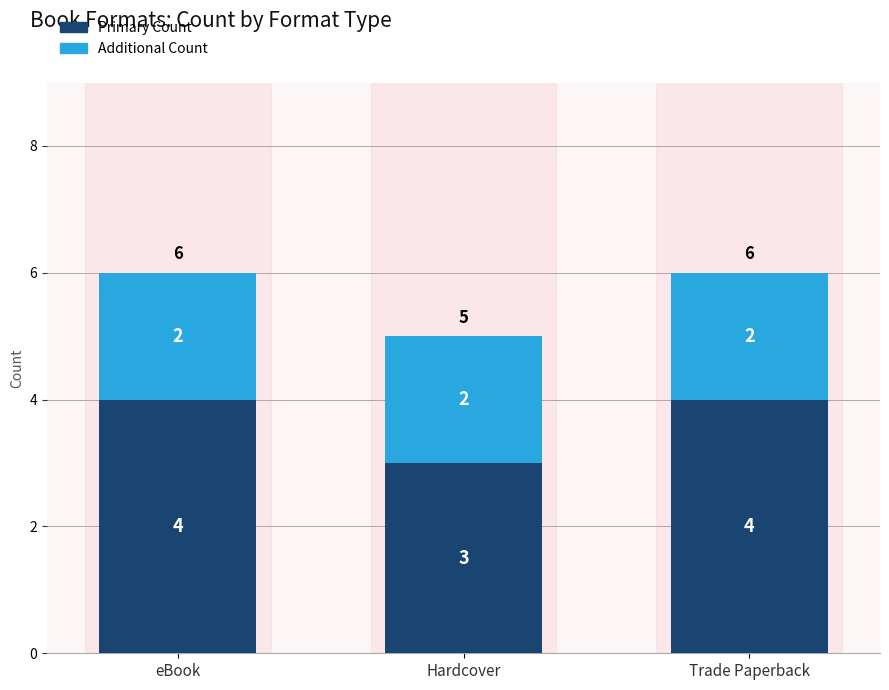

What is the difference between the second highest and minimum values in the Primary Count series?

1